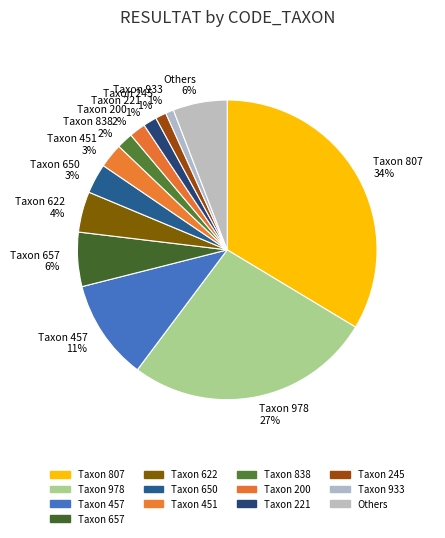

How many slices are in this pie chart?

13